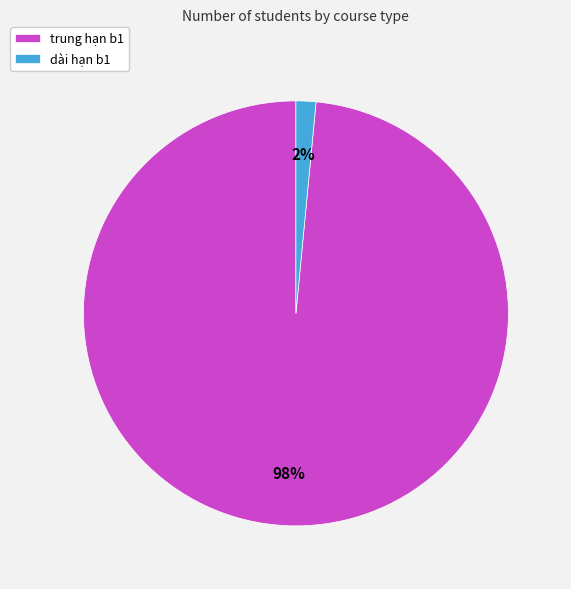

The dài hạn b1 slice represents 2% of the pie. True or false?

True